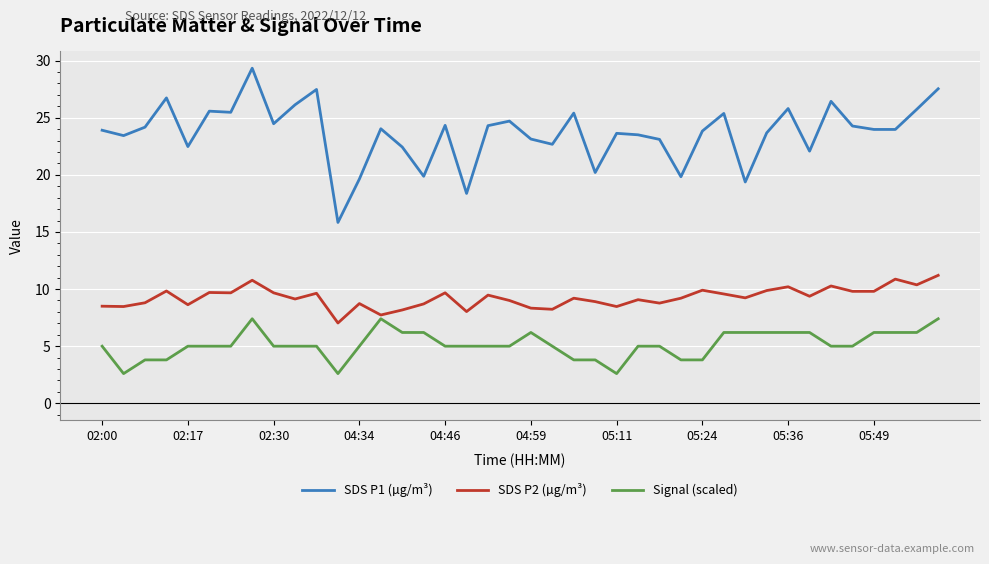

Rank the series by their average value, from lowest to highest.

Signal (scaled), SDS P2 (µg/m³), SDS P1 (µg/m³)